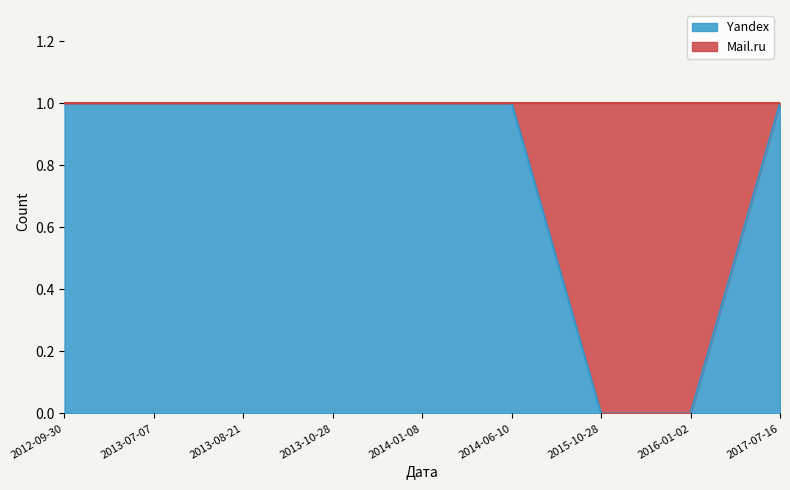

How many values are between 1 and 2?

7